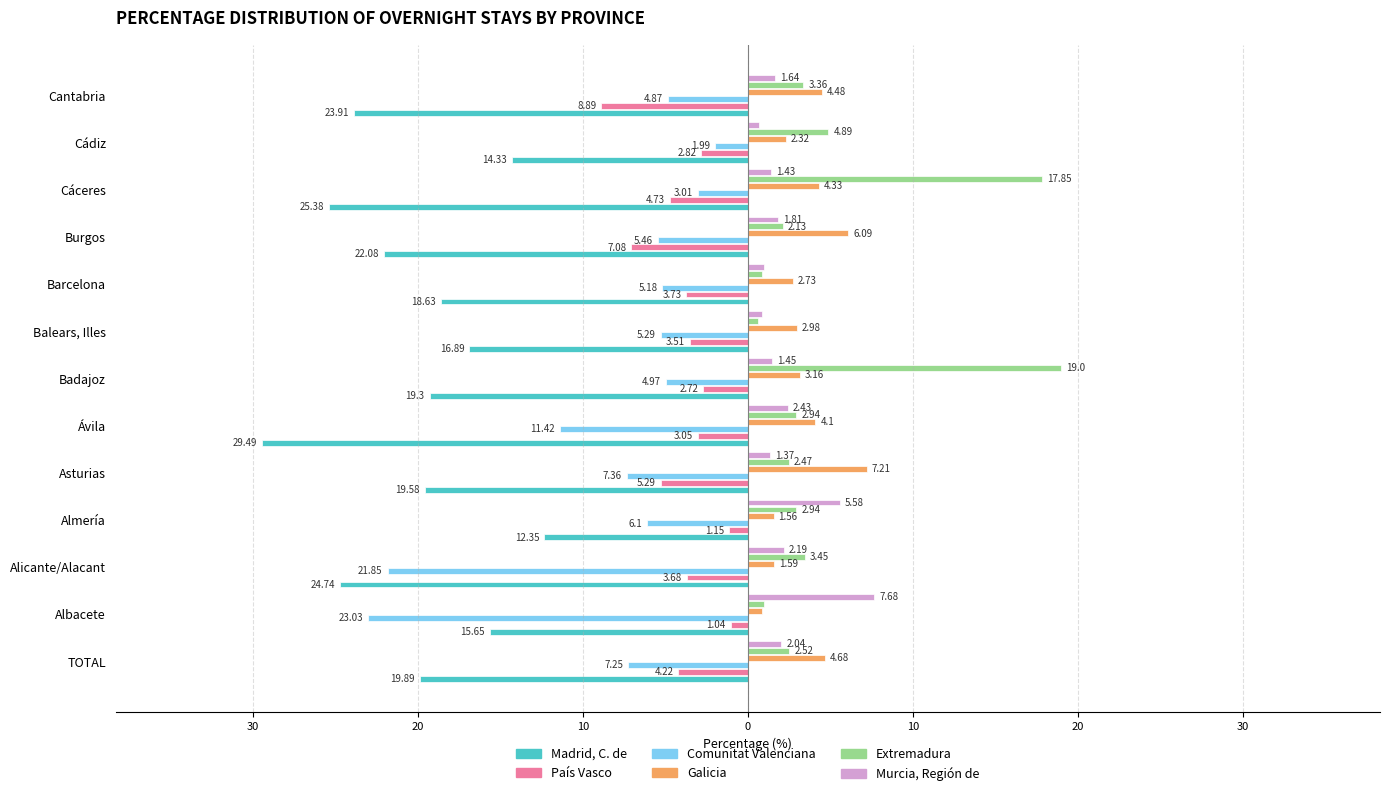

What are all the series names shown in the legend?

Madrid, C. de, País Vasco, Comunitat Valenciana, Galicia, Extremadura, Murcia, Región de